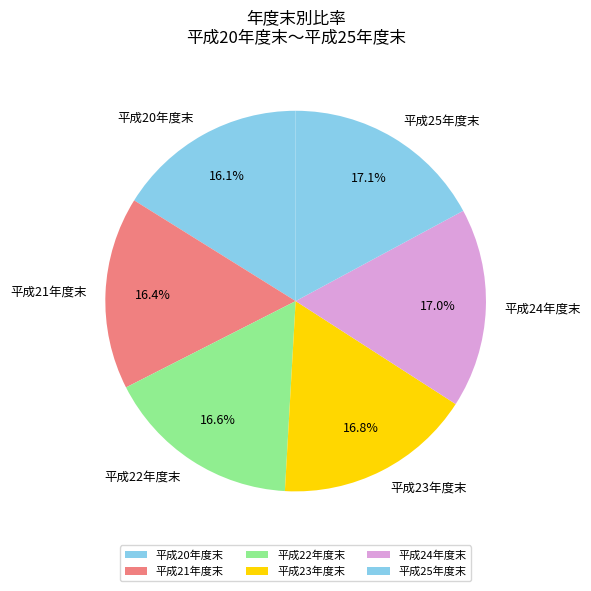

Count the number of slices in the pie.

6